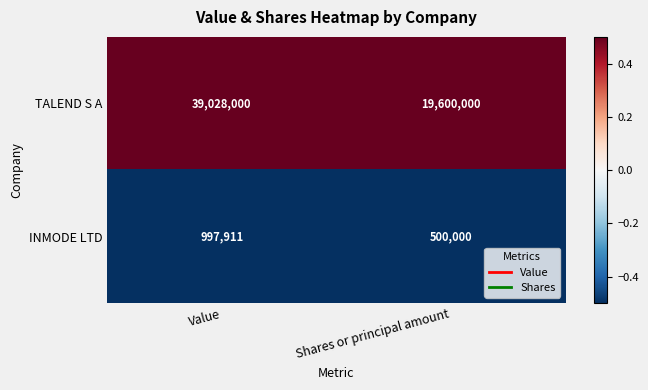

What is the difference between the highest and lowest values at Value?

38030089